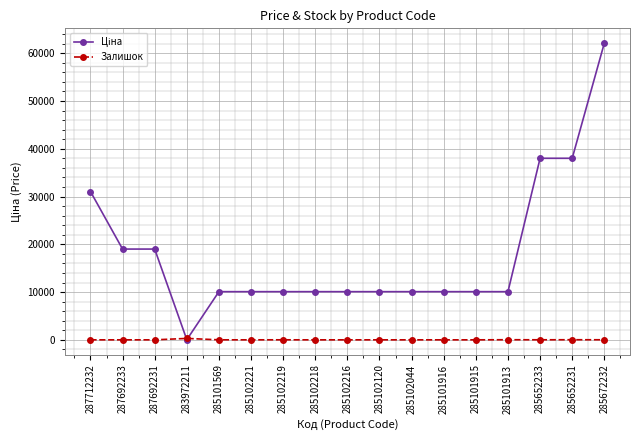

Does the chart display data point markers on the line(s)?

Yes